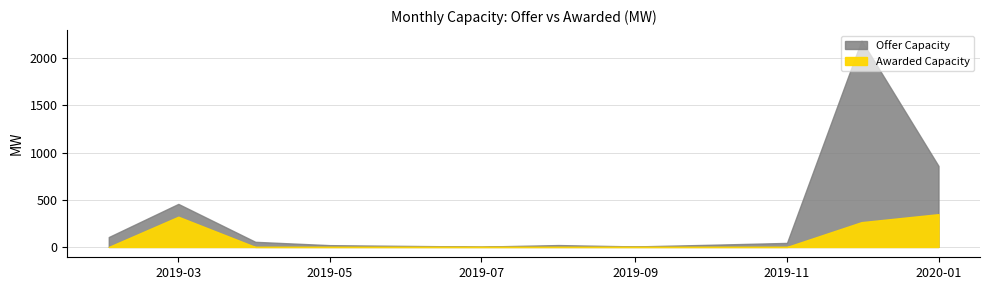

At 30, list the series in order from smallest to largest.

Awarded Capacity, Offer Capacity